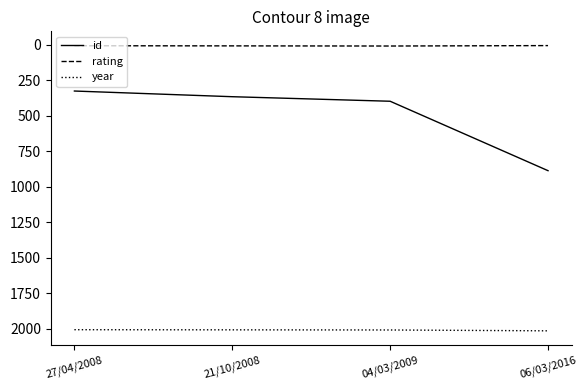

True or false: id and year intersect in this chart.

False